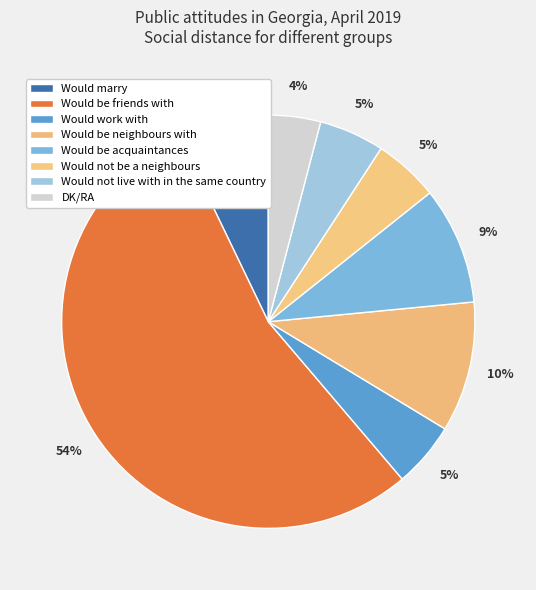

Count the number of slices in the pie.

8